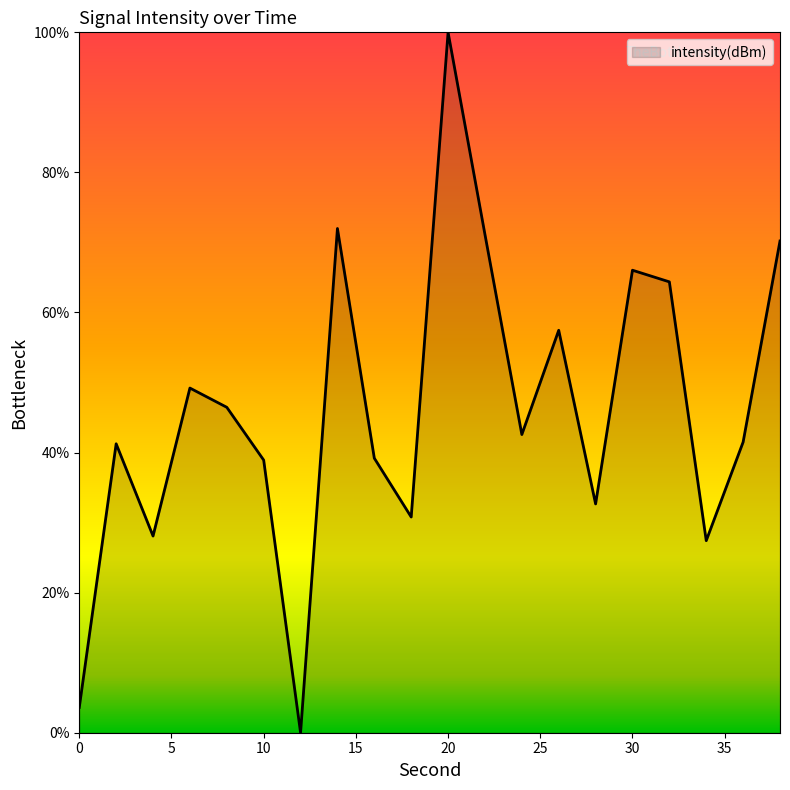

What is the maximum value shown in the chart?

100.0